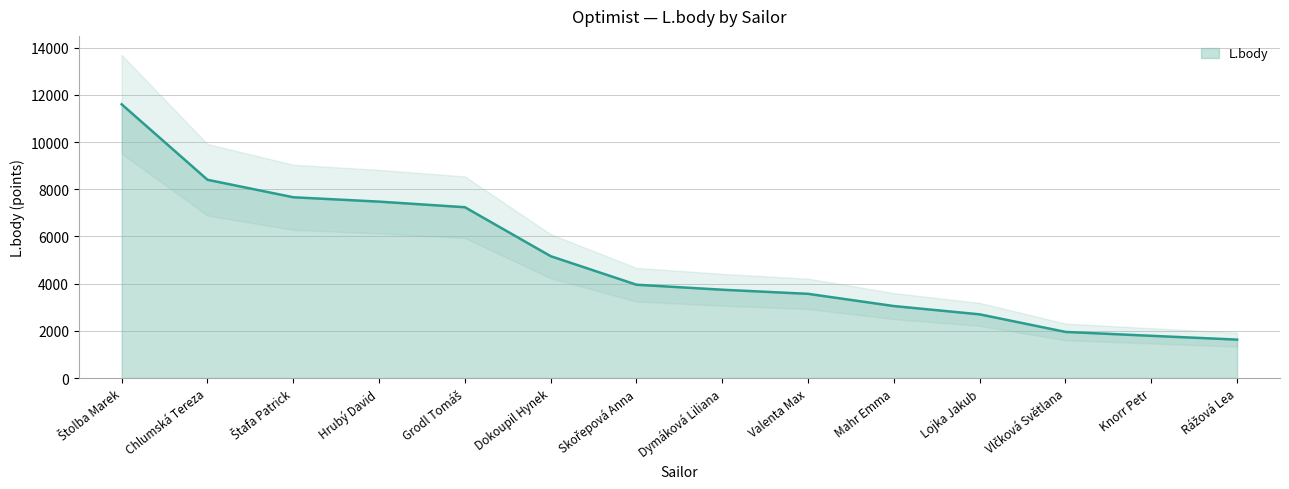

At which label is the value closest to 6612?

Grodl Tomáš